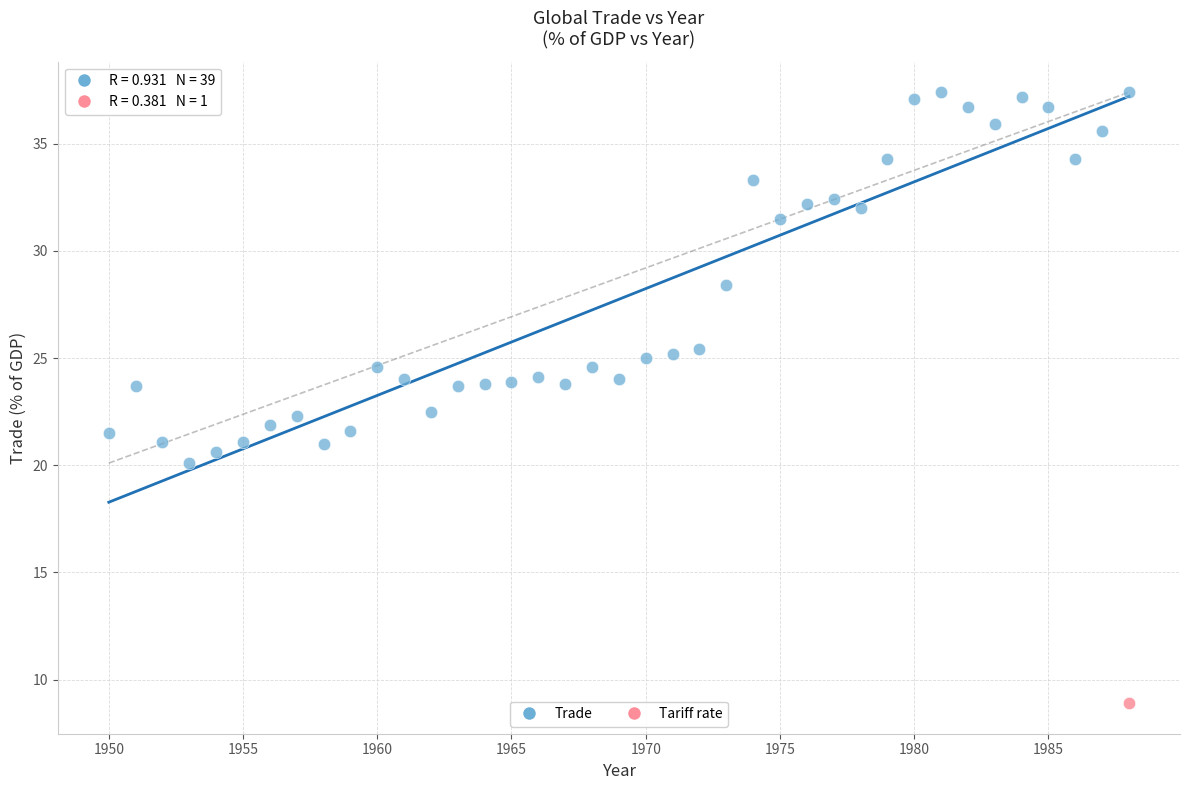

What are all the series names shown in the legend?

Trade, Tariff rate